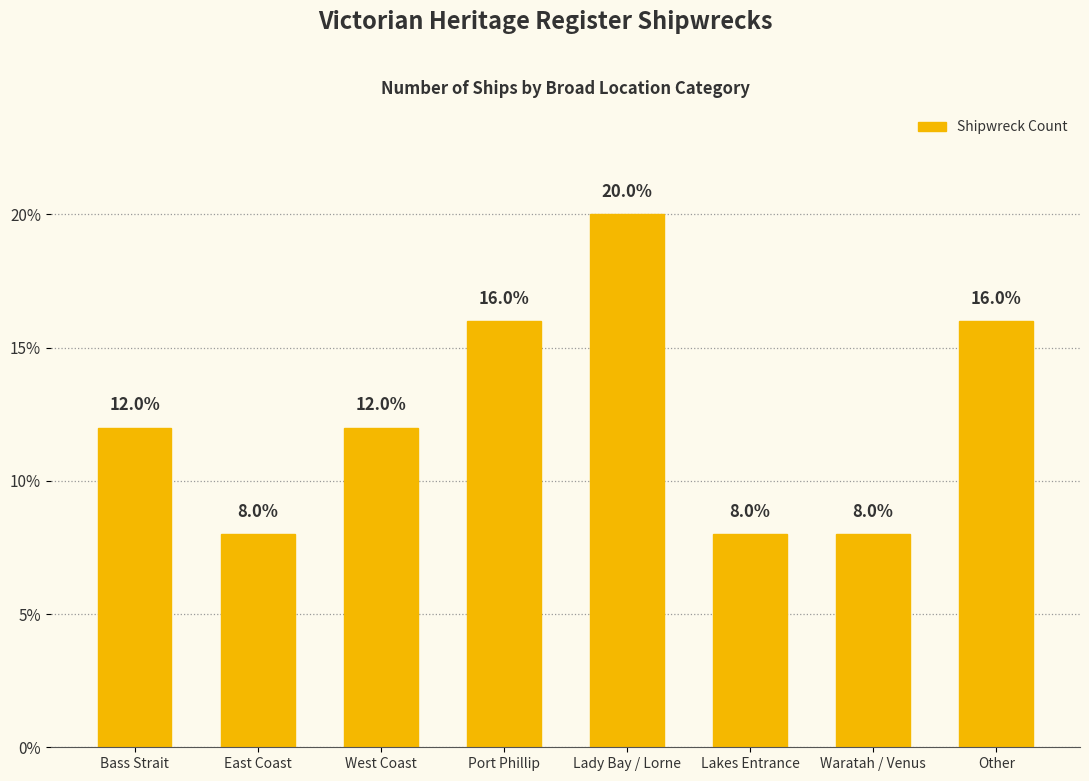

Approximately how many times larger is the value at West Coast compared to East Coast?

1.5